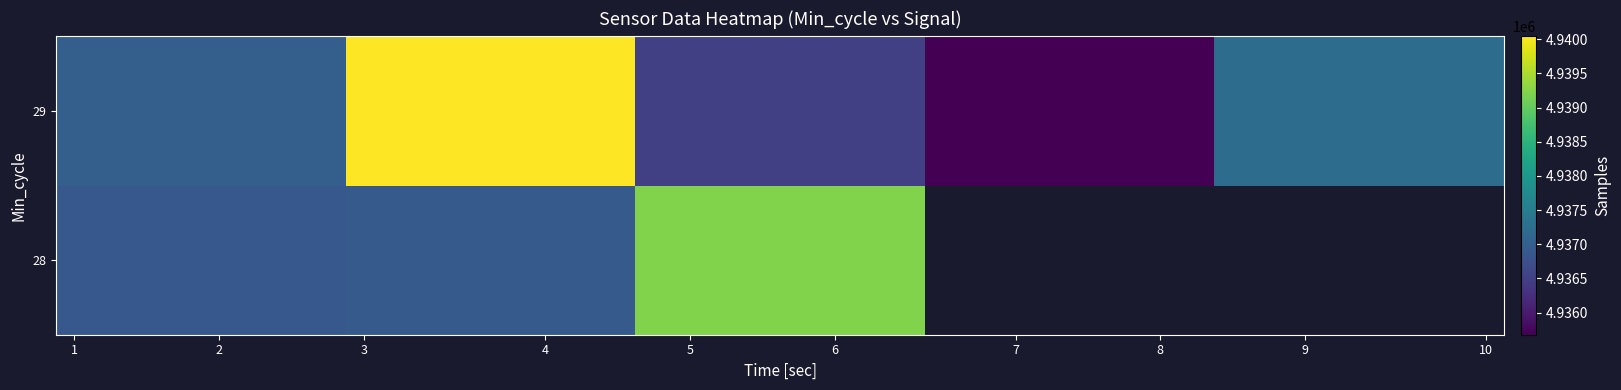

What is the smallest value displayed?

4935675.1